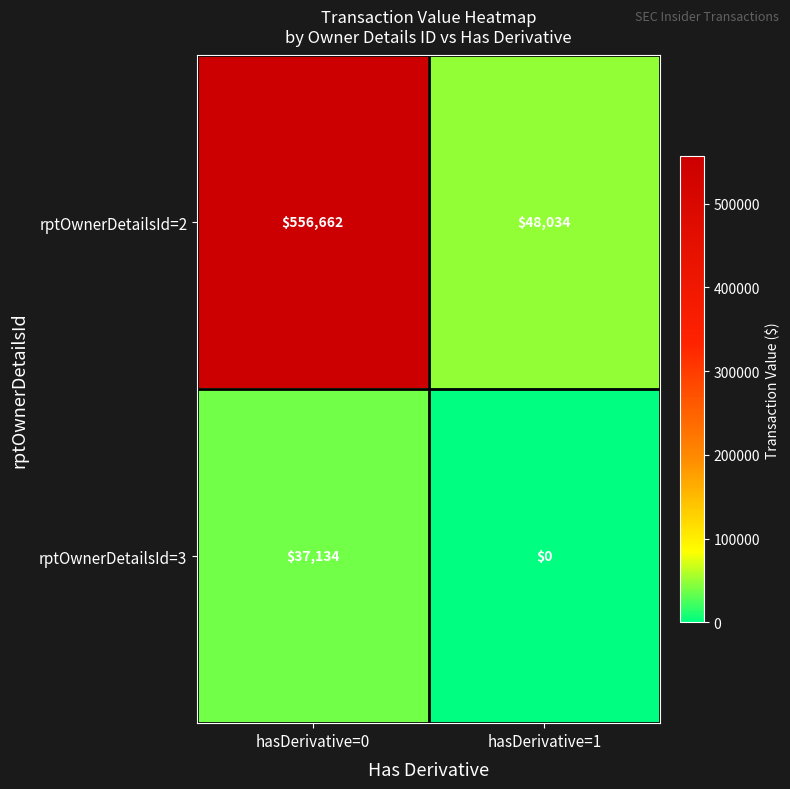

Which label corresponds to the smallest value in the chart?

hasDerivative=1